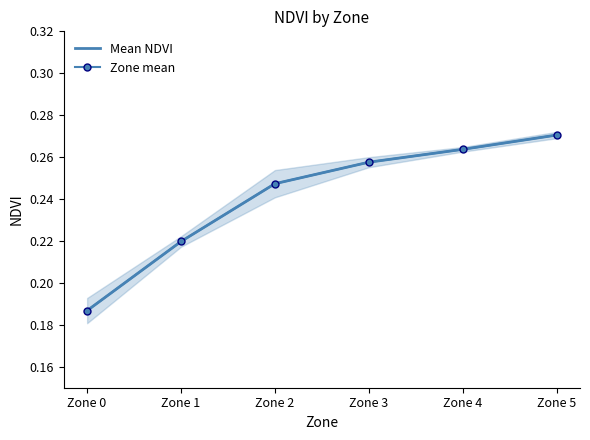

Between Zone 0 and Zone 1, which series saw the biggest shift?

Mean NDVI